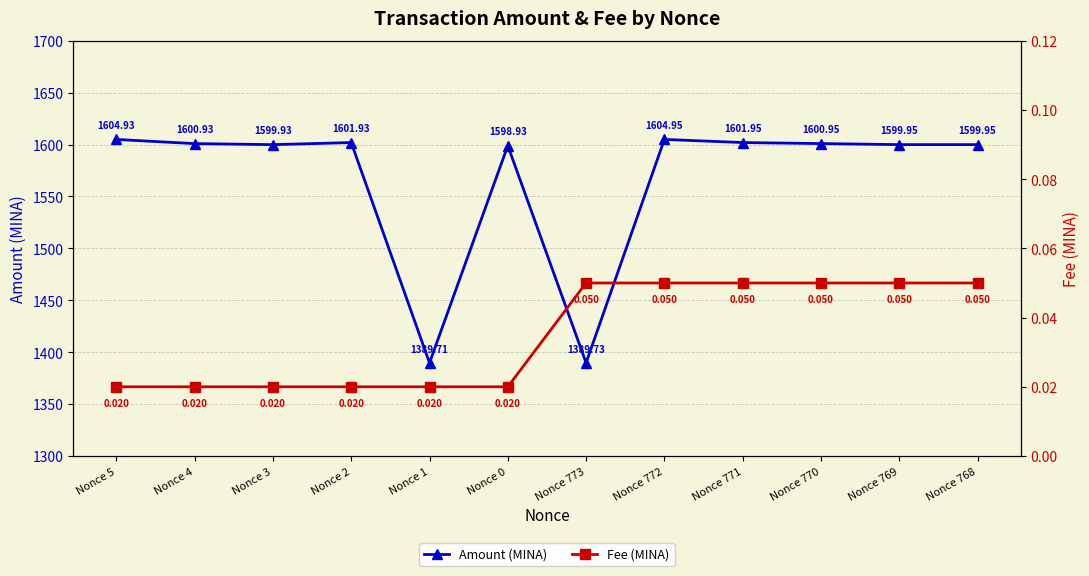

Which category has the highest value in the Fee (MINA) series?

Nonce 773